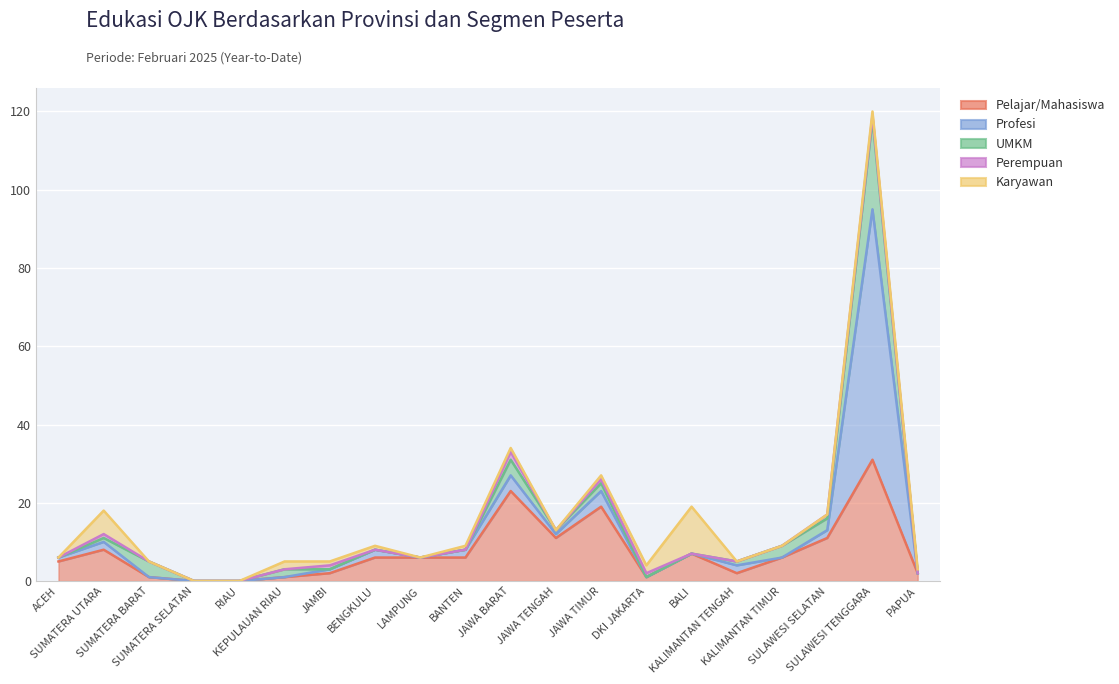

Reading right to left, extract all data points from this chart.

Pelajar/Mahasiswa: 2	31	11	6	2	7	1	19	11	23	6	6	6	2	1	0	0	1	8	5
Profesi: 0	64	2	0	2	0	0	4	1	4	2	0	2	1	0	0	0	0	2	1
UMKM: 0	23	3	3	1	0	0	2	1	4	0	0	0	0	2	0	0	4	1	0
Perempuan: 0	1	1	0	0	0	1	1	0	2	0	0	0	1	0	0	0	0	1	0
Karyawan: 1	1	0	0	0	12	2	1	0	1	1	0	1	1	2	0	0	0	6	0